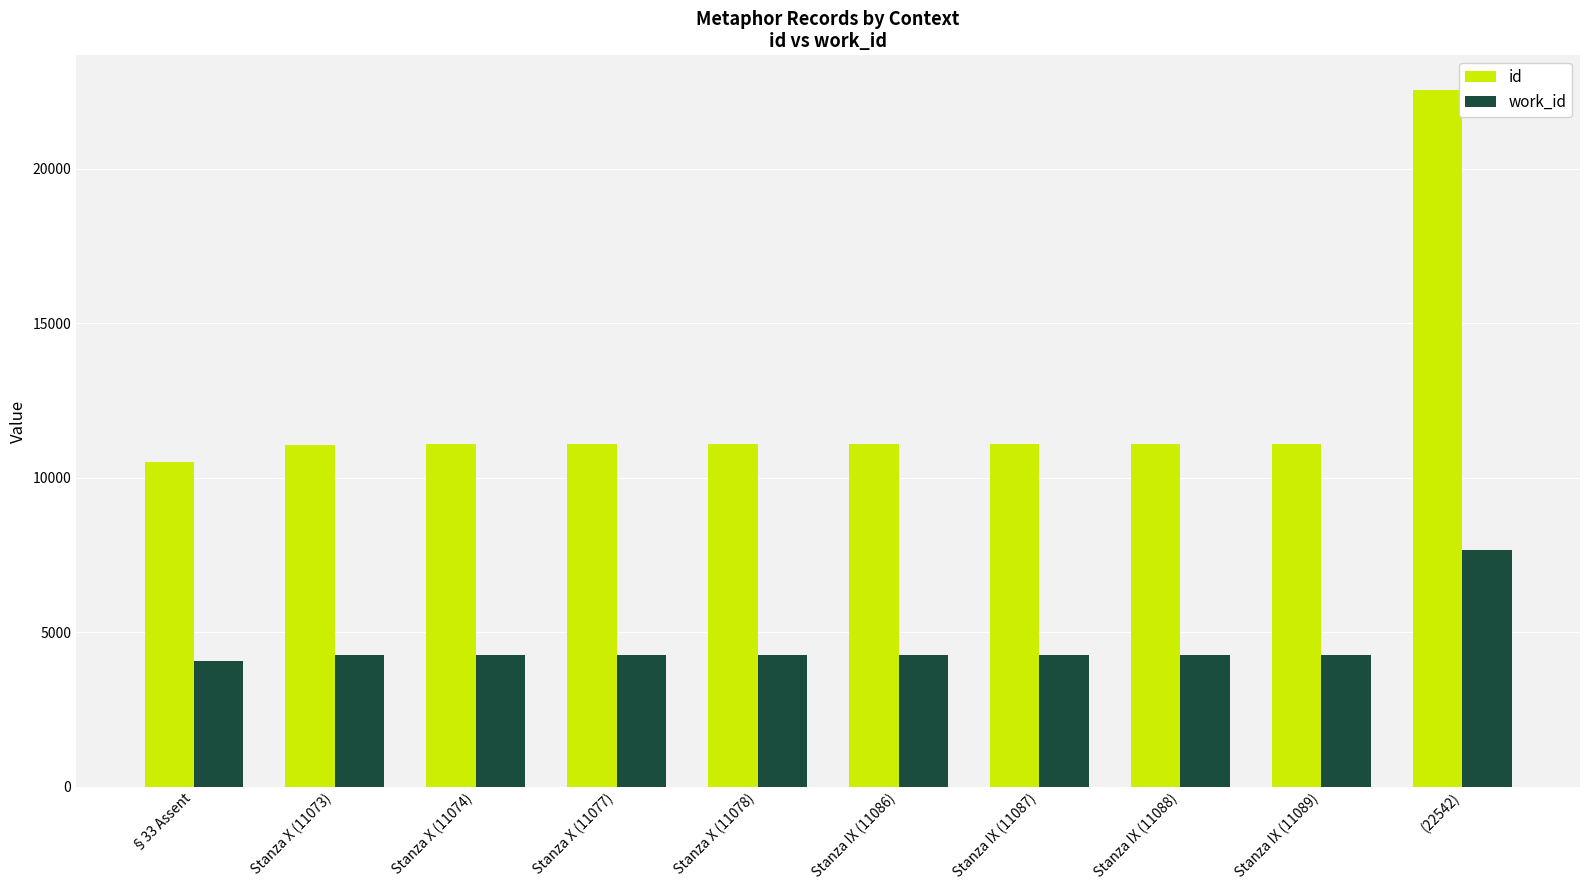

What is the label of the 7th bar from the right?

Stanza X (11077)